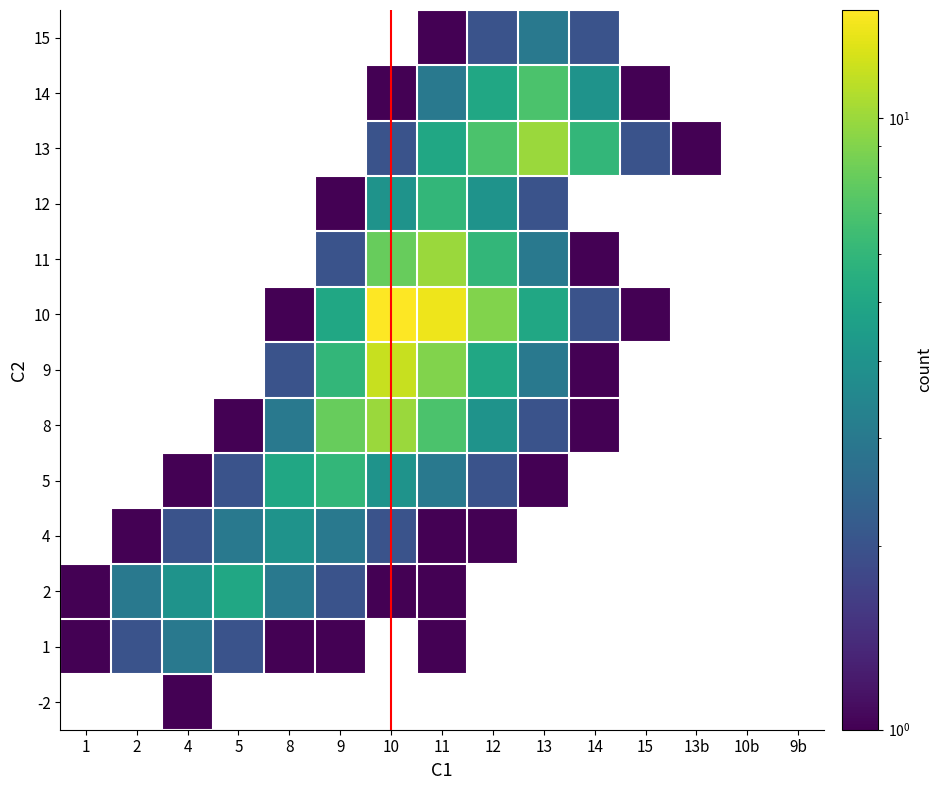

What is the minimum value shown in the chart?

1.0